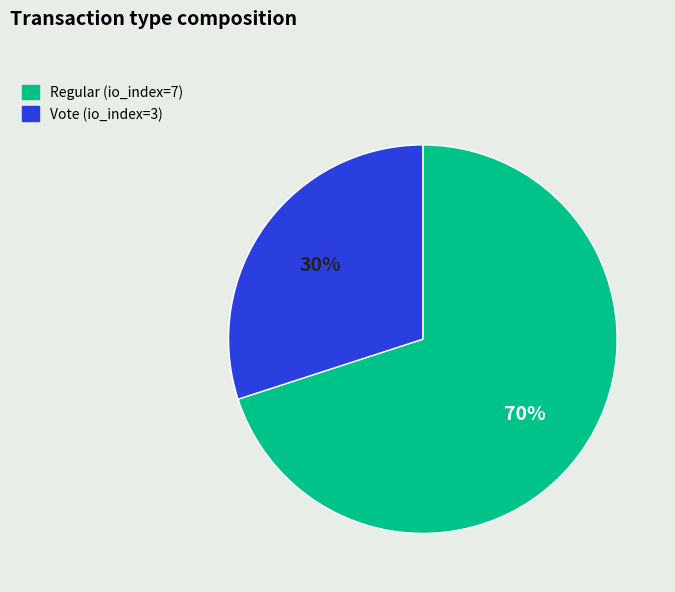

Which category accounts for the majority?

Regular (io_index=7)